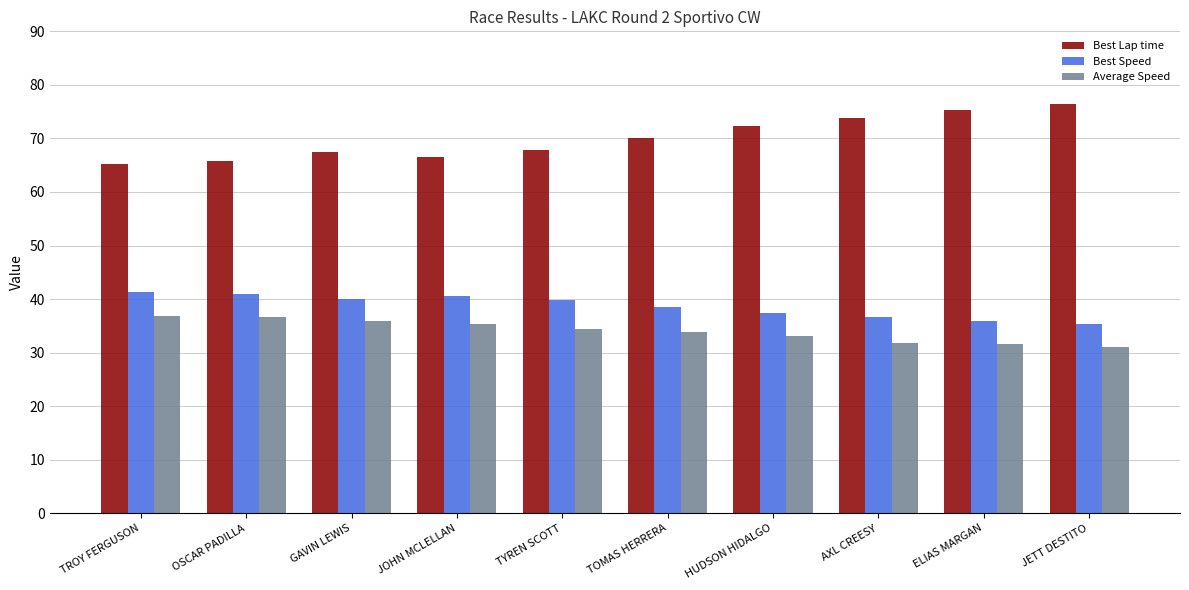

What is the value of the Average Speed bar at the 8th from the left?

31.9